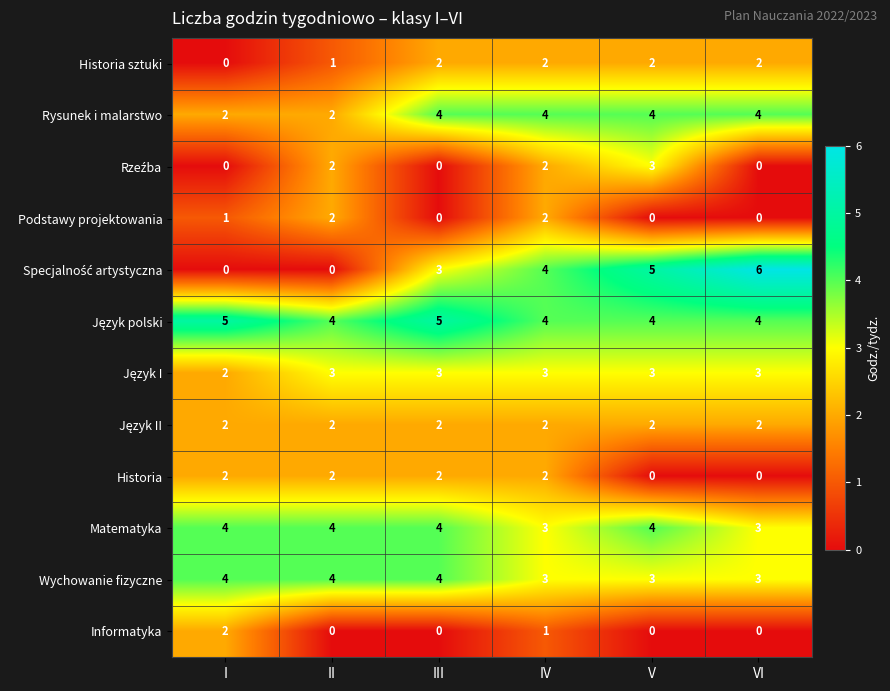

What is the sum of all Historia values?

8